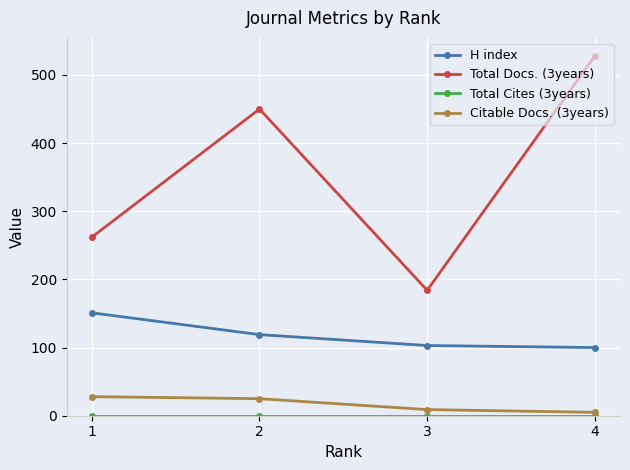

True or false: Citable Docs. (3years) and Total Docs. (3years) cross at least once.

False